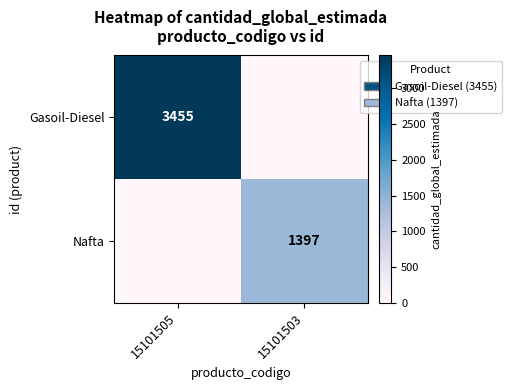

Is it true that Gasoil-Diesel equals 3455 at 15101505?

True